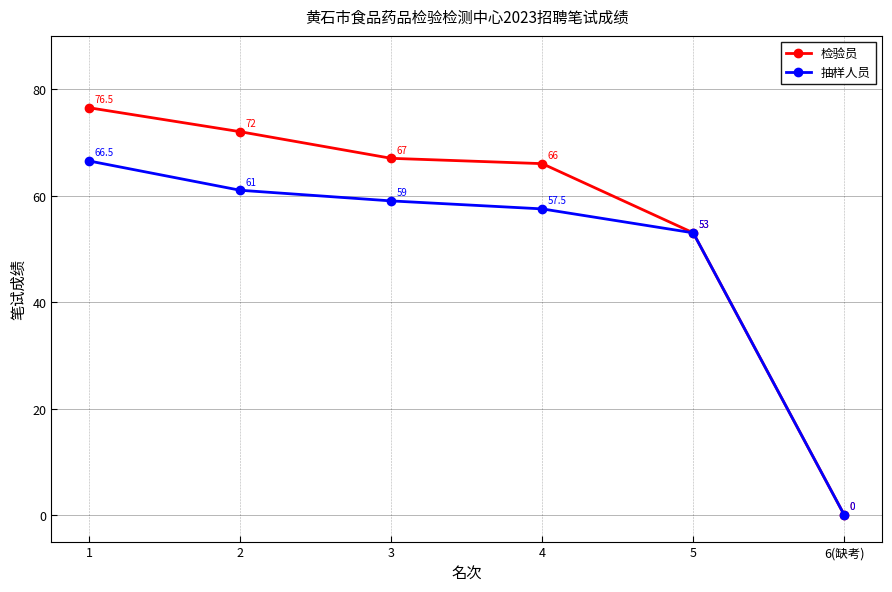

Which series has the widest spread of values?

检验员